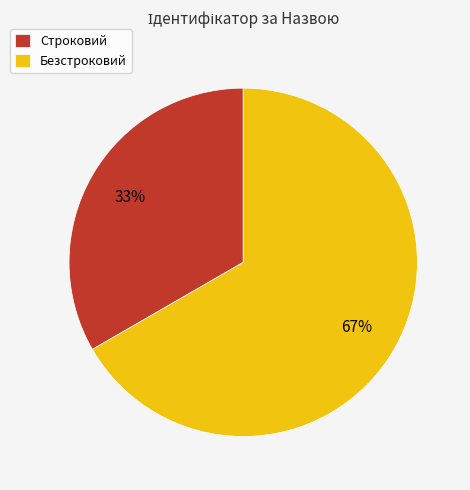

Rank the categories by value from highest to lowest.

Безстроковий, Строковий